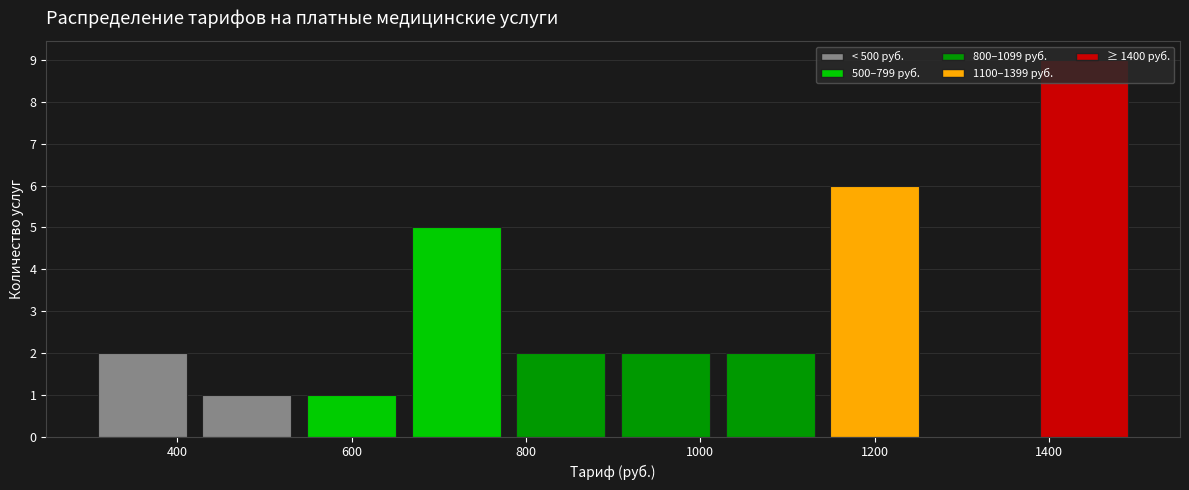

Reading left to right, list every bar in this chart as the range it spans on the x-axis followed by its height. The values are not printed on the chart, so give them approximately, as read against the axis.

300 to 420: 2
420 to 540: 1
540 to 660: 1
660 to 780: 5
780 to 900: 2
900 to 1020: 2
1020 to 1140: 2
1140 to 1260: 6
1260 to 1380: 0
1380 to 1500: 9